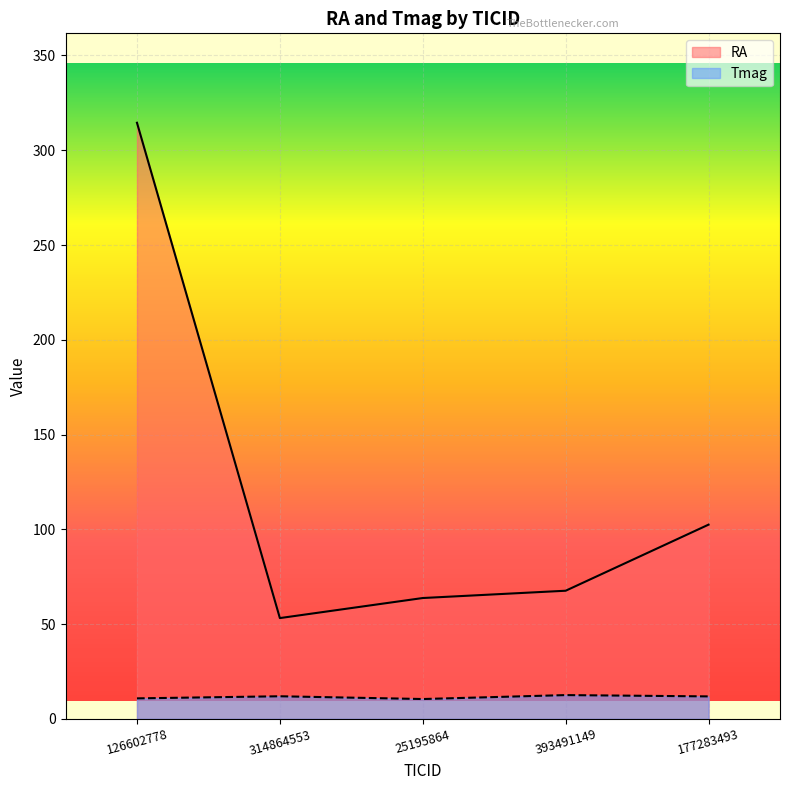

How many categories are shown in the chart?

5